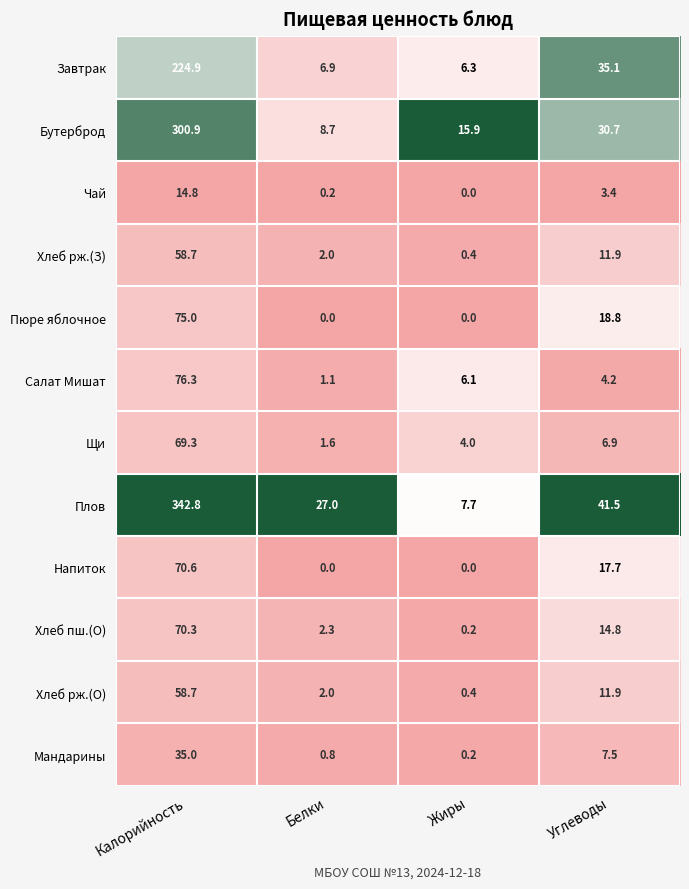

How many data points does each series have?

4